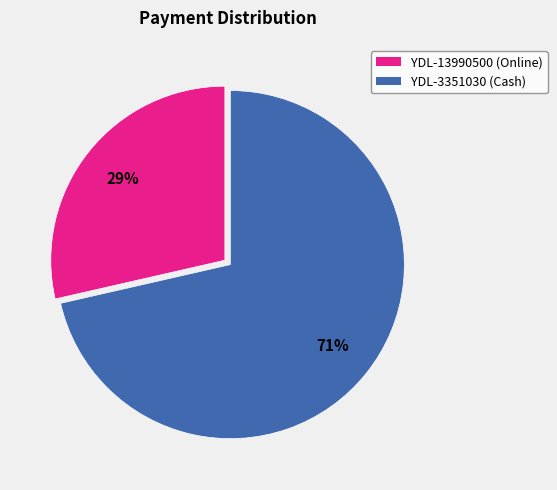

Combined, do YDL-3351030 (Cash) and YDL-13990500 (Online) account for over 50%?

Yes